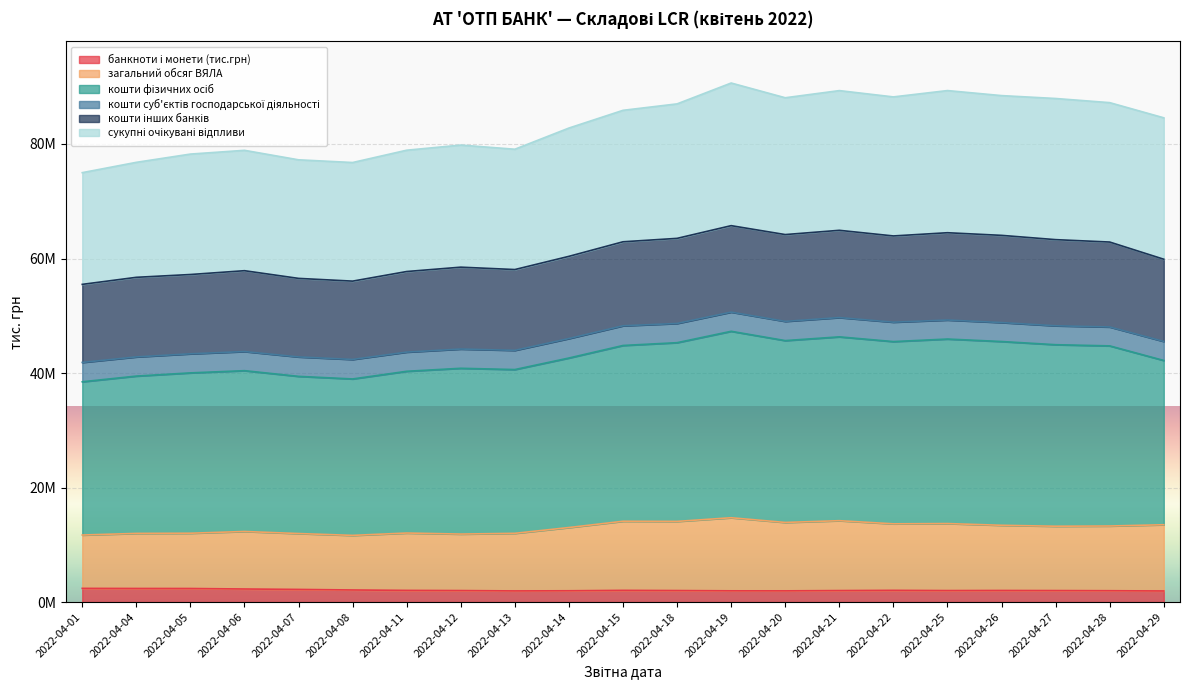

At which label does банкноти і монети (тис.грн) first exceed 2012425?

2022-04-01